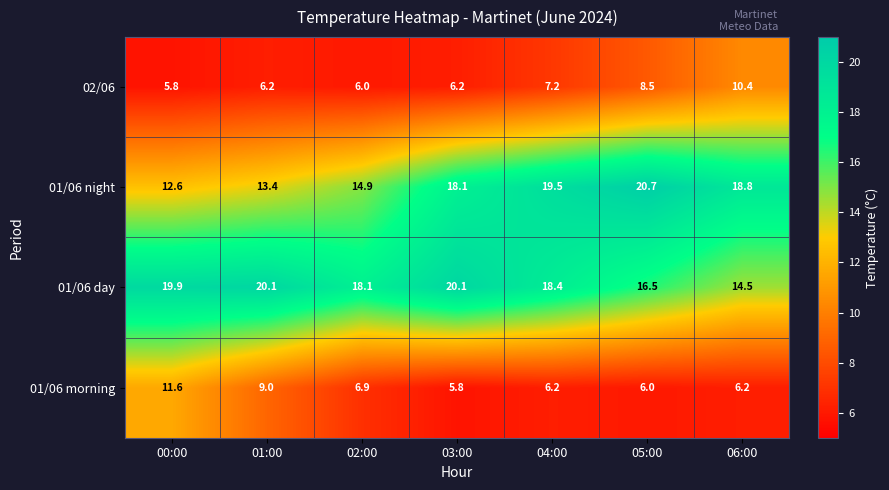

True or false: 01/06 day has a value of 9.7 at 05:00.

False